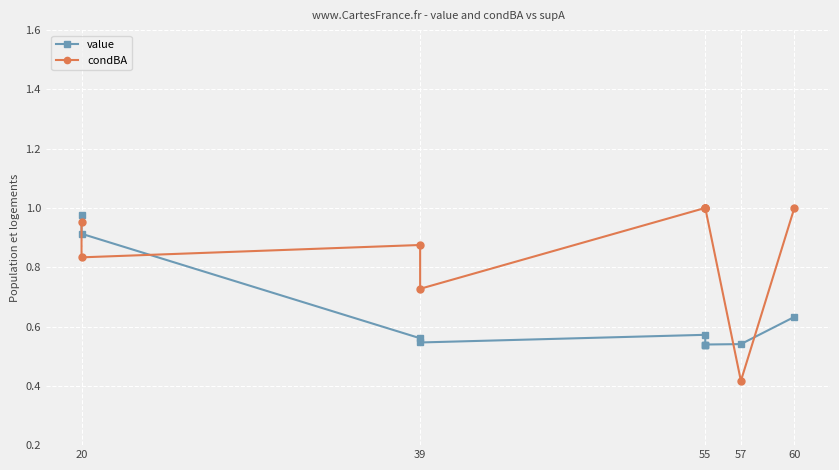

Which series has the largest range (max minus min)?

condBA